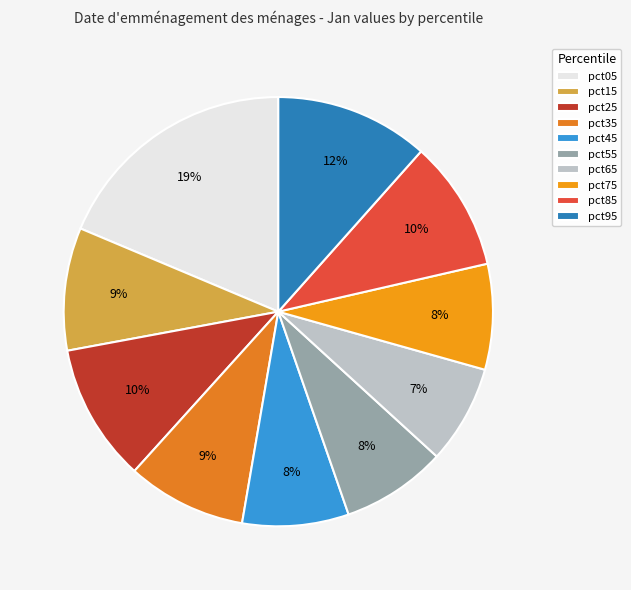

How many slices are in this pie chart?

10